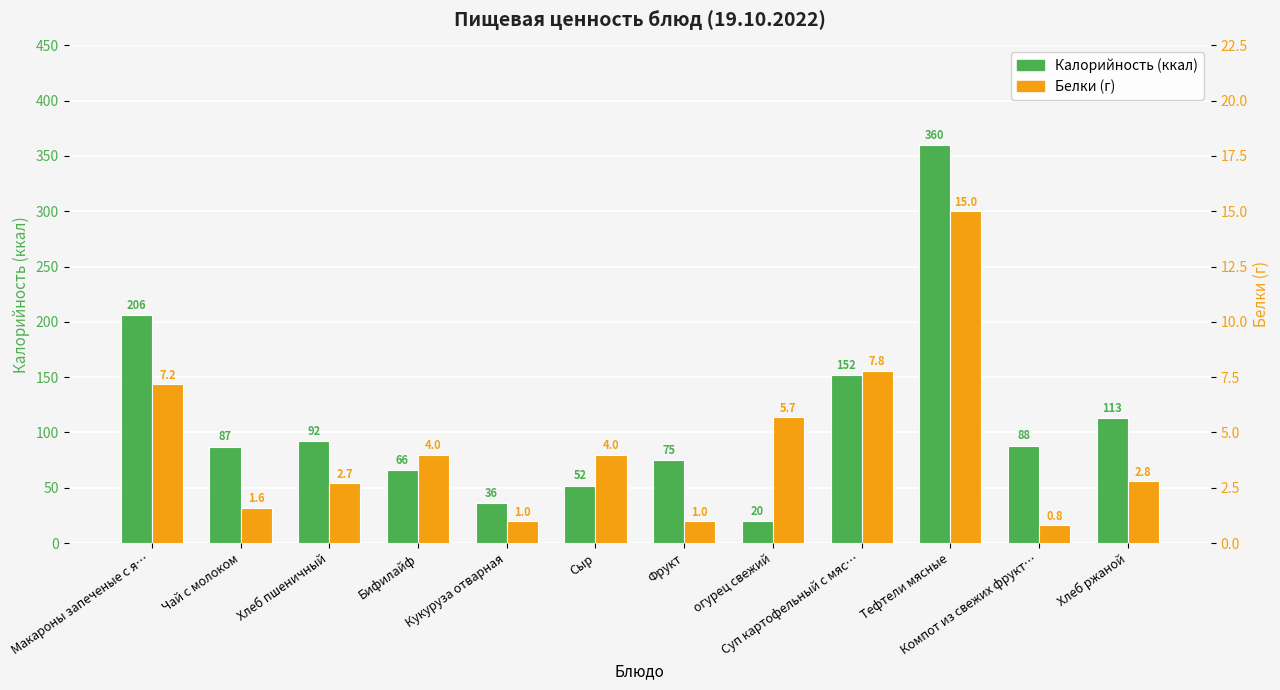

What is the label of the 6th bar from the left?

Сыр